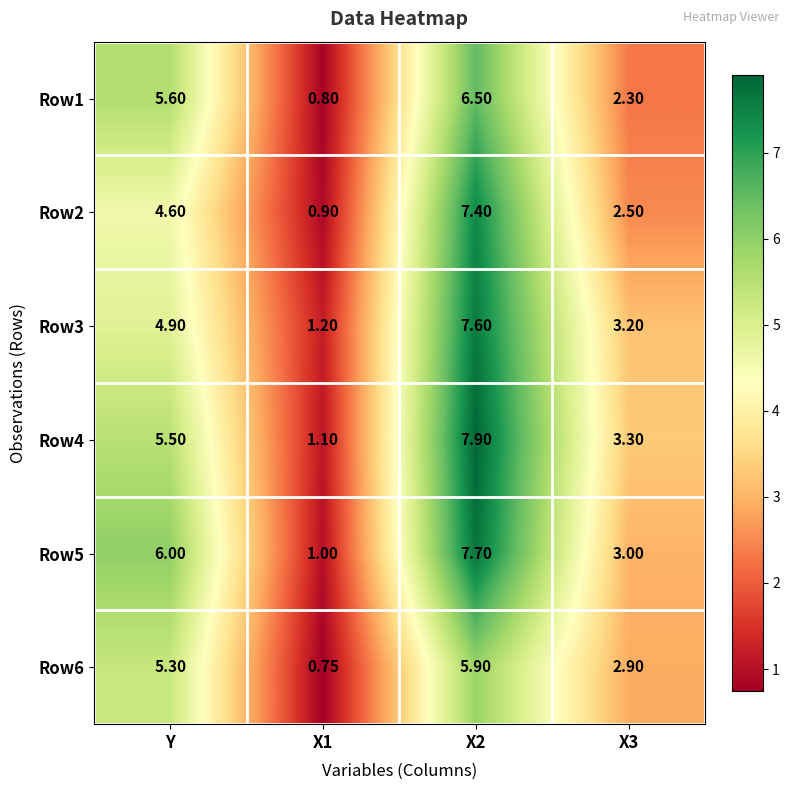

Is the value of Row2 at X3 greater than the value of Row5 at X2?

No